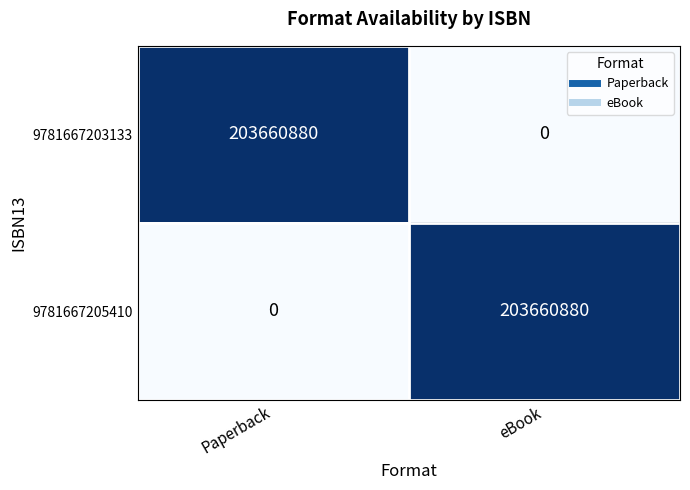

What is the spread (max minus min) of values at Paperback?

203660880